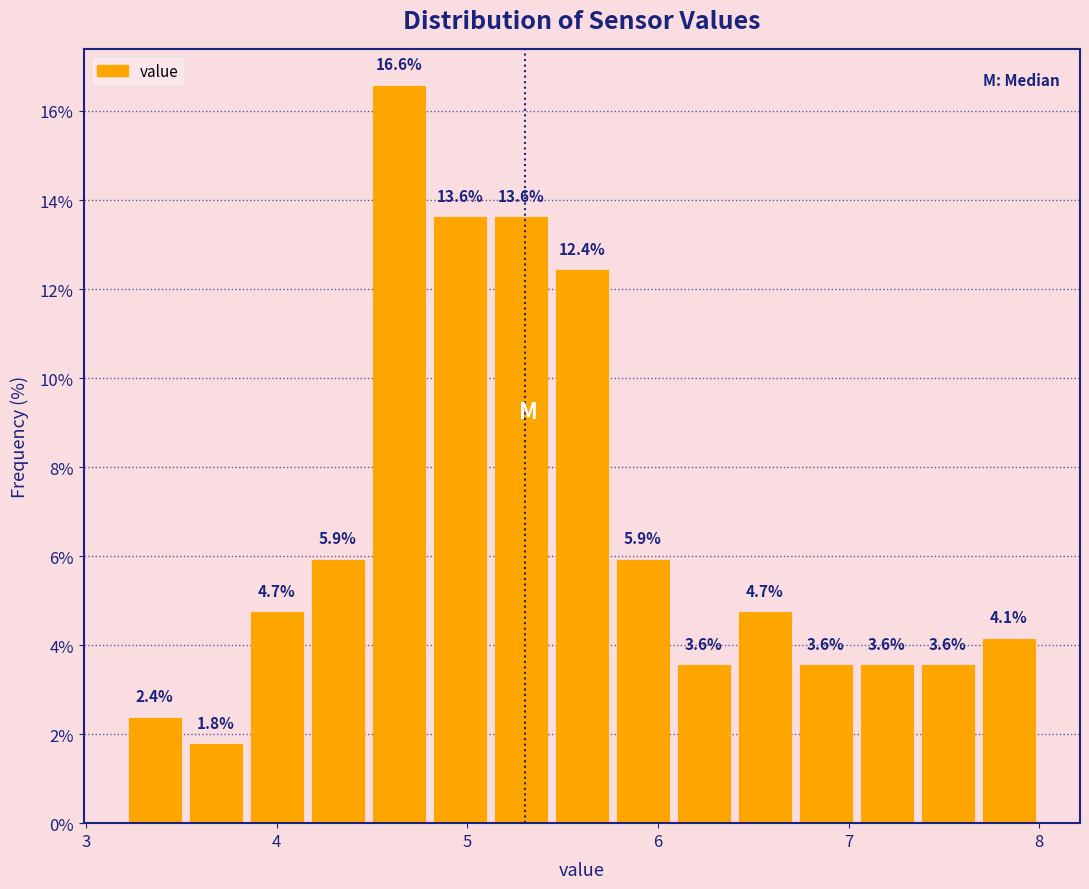

Read against the x-axis, roughly where is the centre of the tallest bar?

4.6